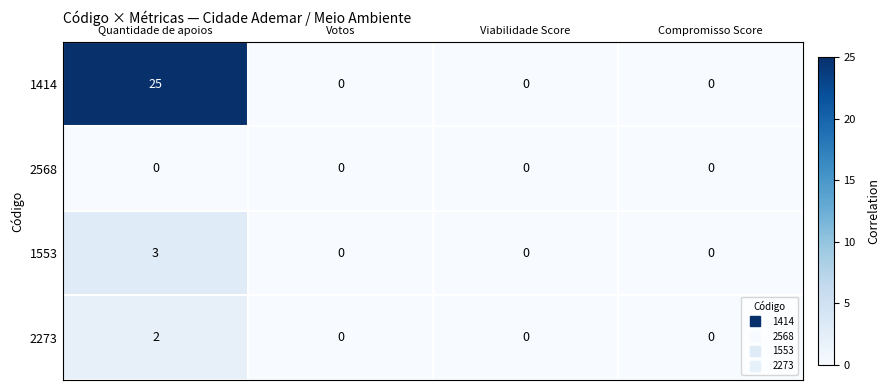

How many data points does each series have?

4